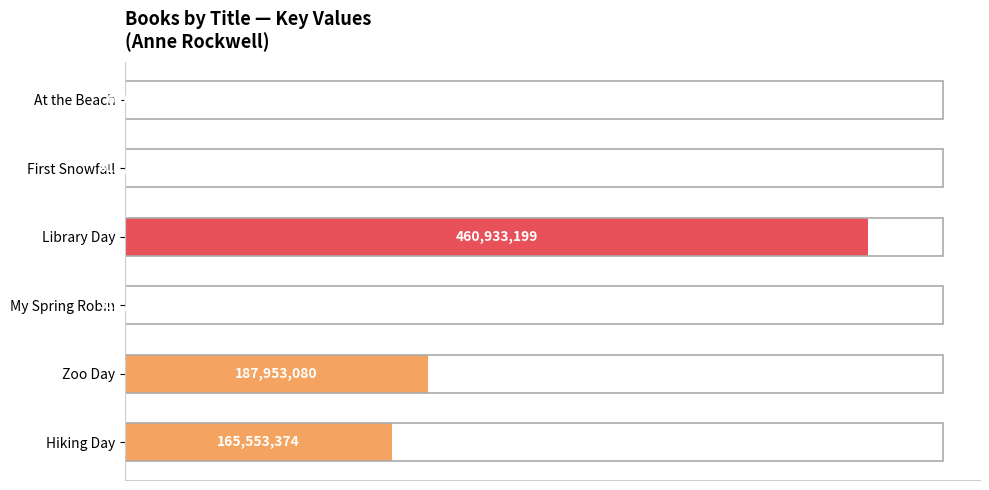

What position from the left is First Snowfall?

5